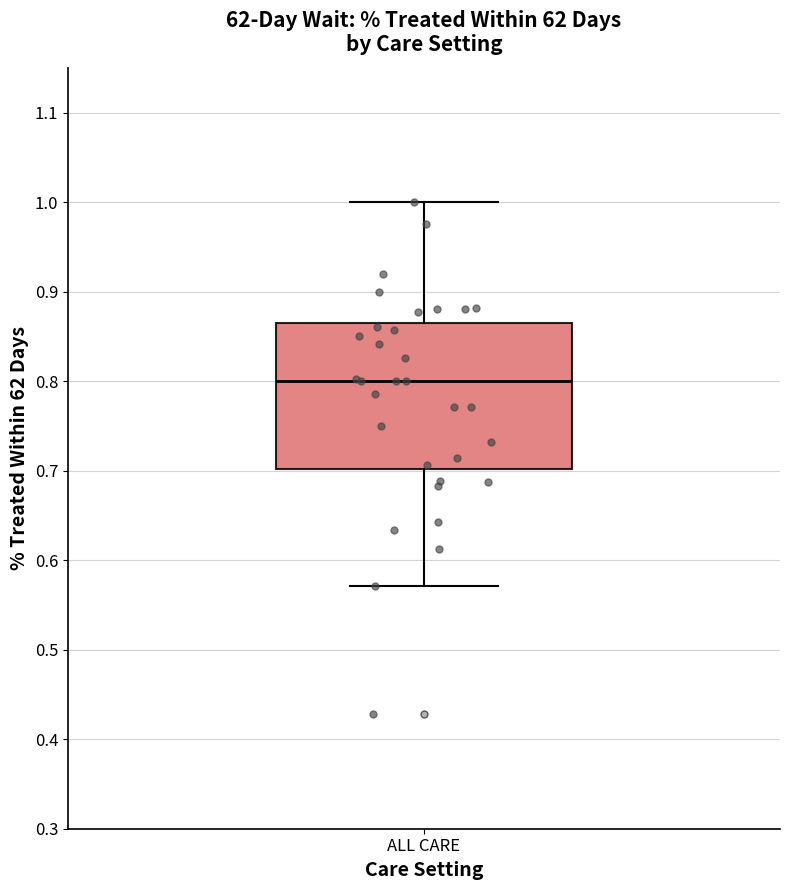

Read this box plot against the y-axis: the position of the median line, the range covered by the box, and the ends of both whiskers. The values are not printed on the chart, so give them approximately, as read against the axis.

median 0.80, box 0.70 to 0.86, whiskers 0.57 to 1.00